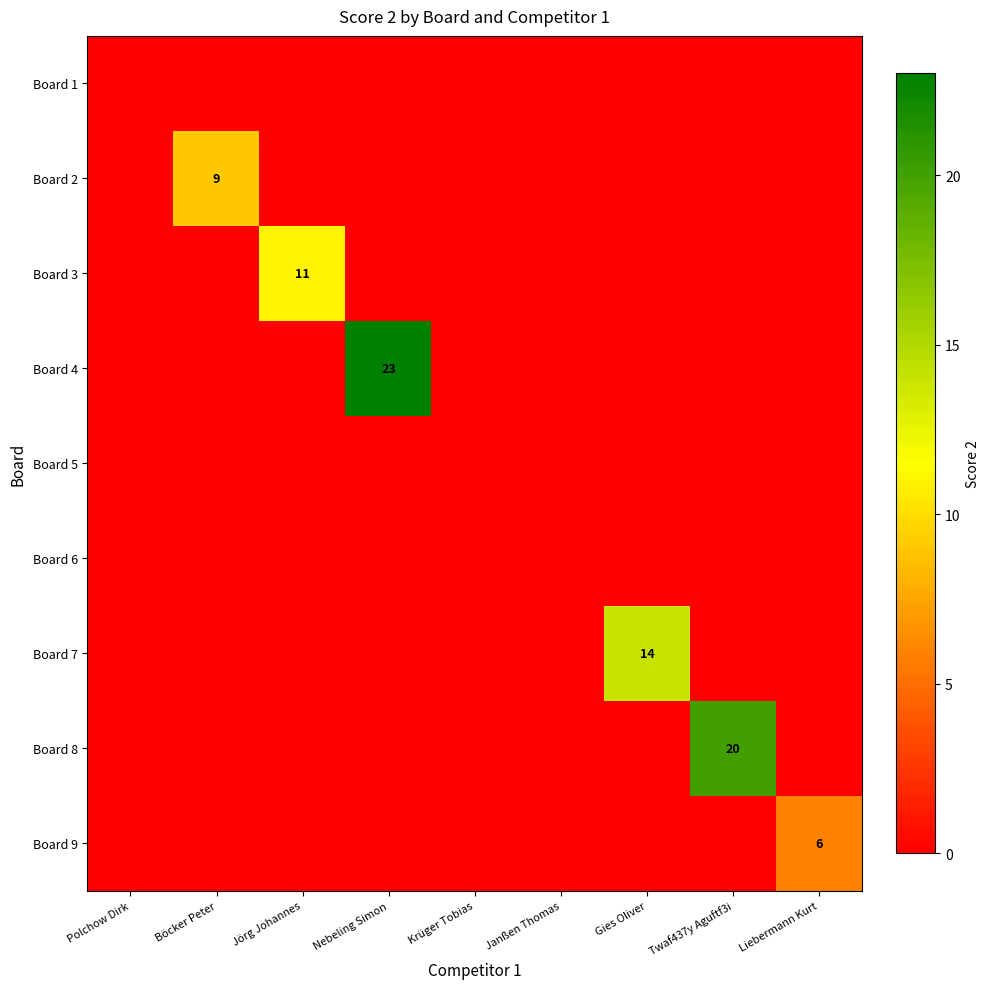

The value of Board 9 at Liebermann Kurt is 6. True or false?

True